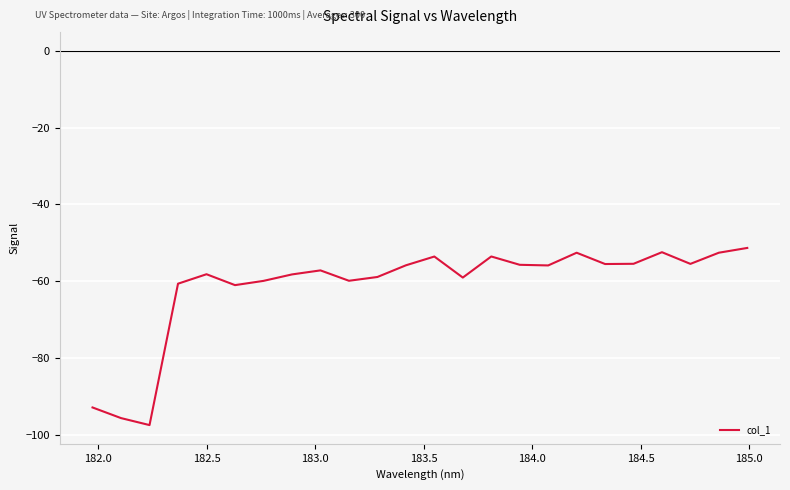

What is the greatest value displayed?

-51.3